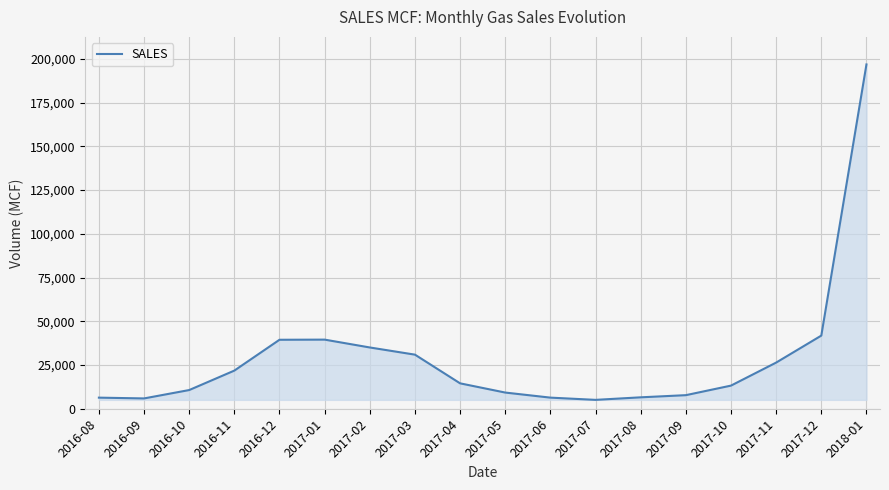

What is the difference between the second highest and minimum values?

36725